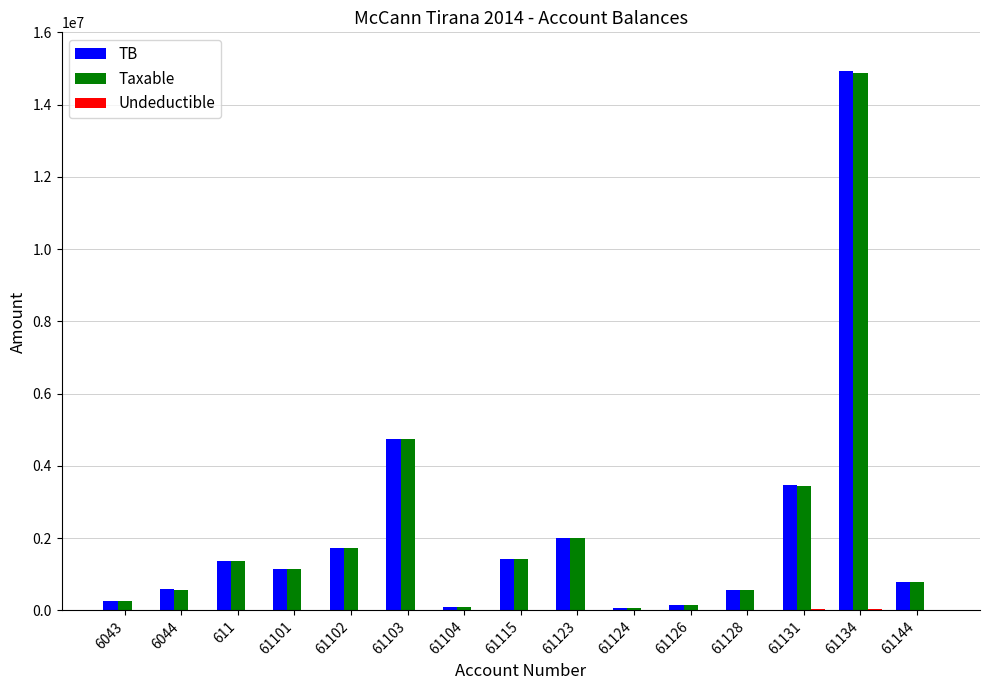

What is the sum of all Taxable values?

33231204.0